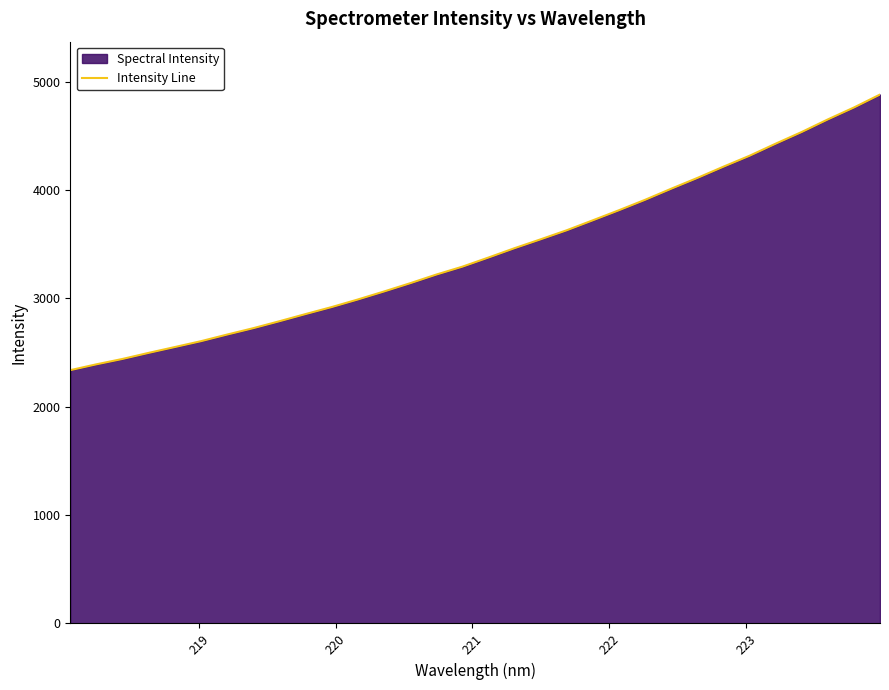

What is the difference between the maximum and minimum values?

2544.1